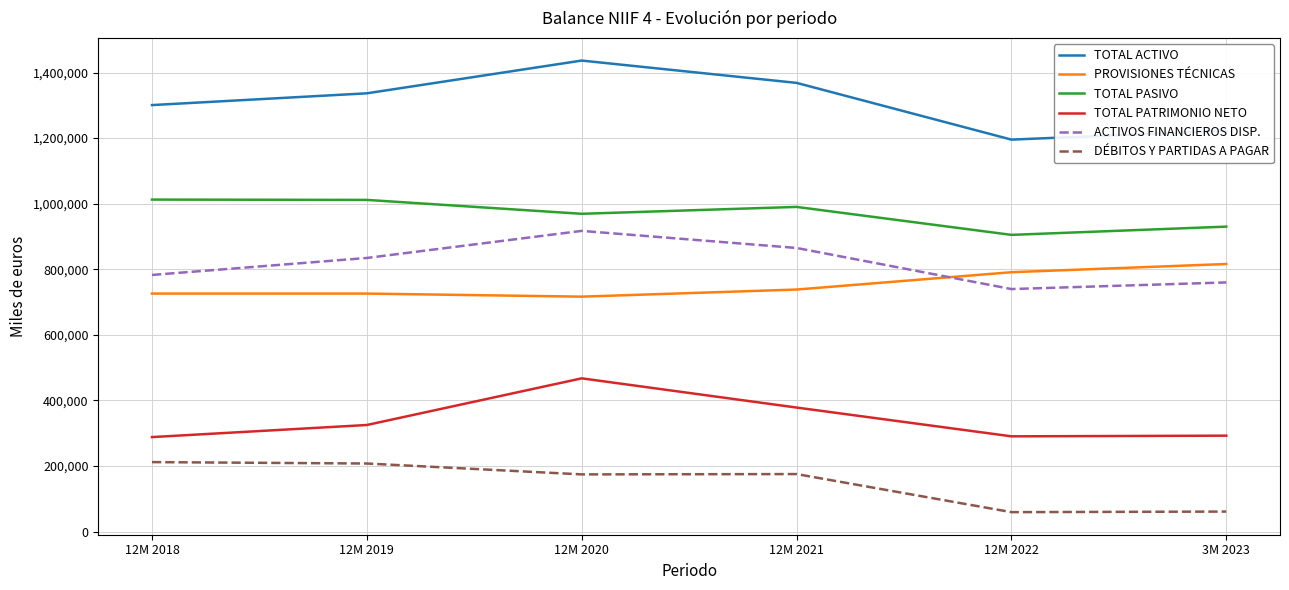

What is the difference between the second highest and second lowest values in the ACTIVOS FINANCIEROS DISP. series?

105080